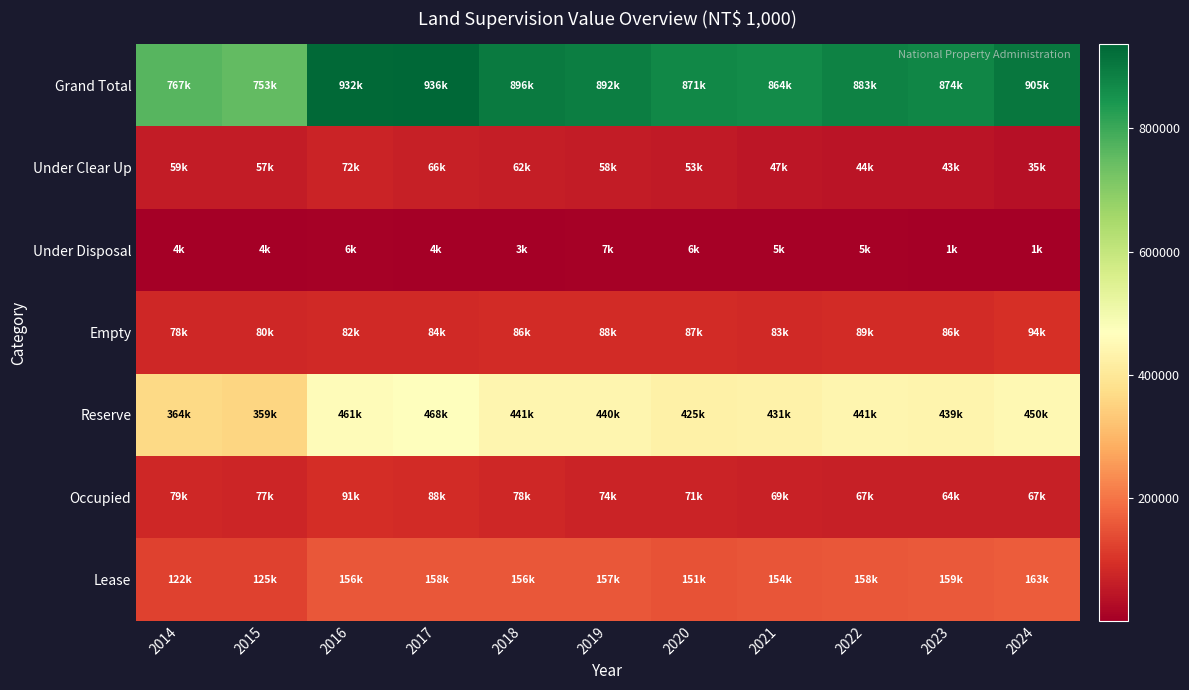

Which label corresponds to the largest value in the chart?

2017